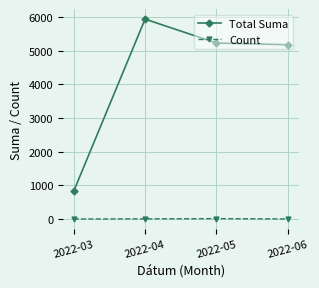

Read the Total Suma value at 2022-06.

5175.5